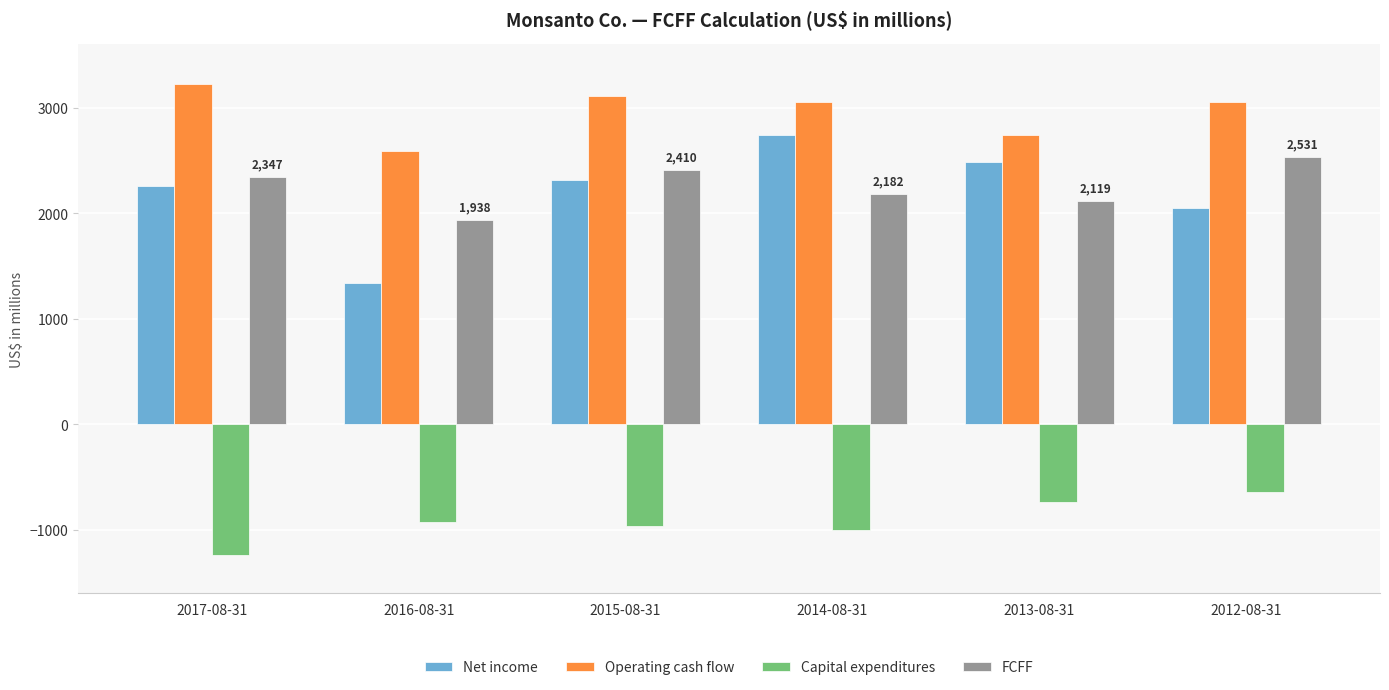

What is the label of the 6th bar from the right?

2017-08-31